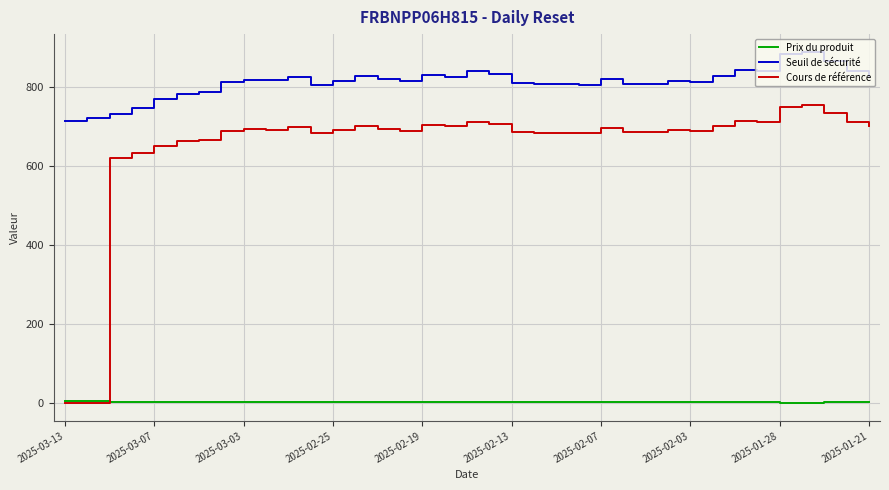

True or false: Seuil de sécurité and Cours de référence intersect in this chart.

False